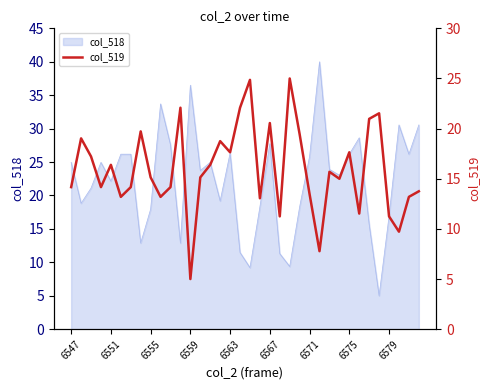

What is the maximum value for col_518?

40.0